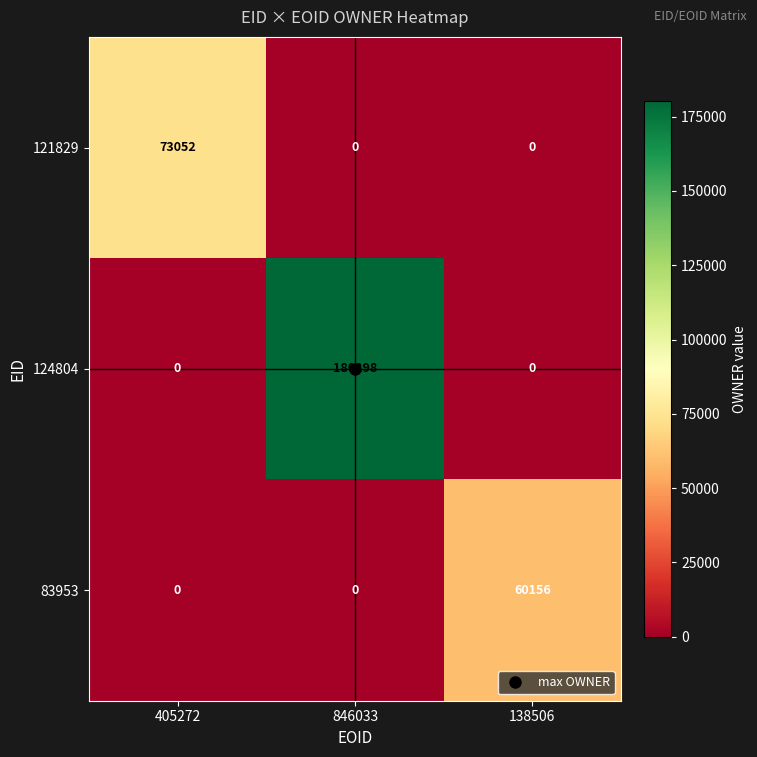

Which category has the highest value across all series?

846033